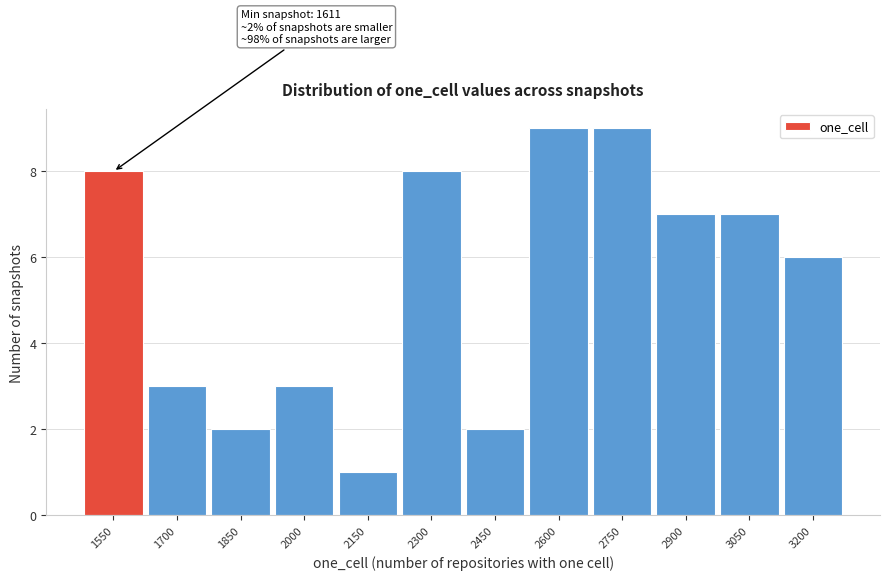

Reading left to right, what are all the values shown in this chart?

1550=8	1700=3	1850=2	2000=3	2150=1	2300=8	2450=2	2600=9	2750=9	2900=7	3050=7	3200=6